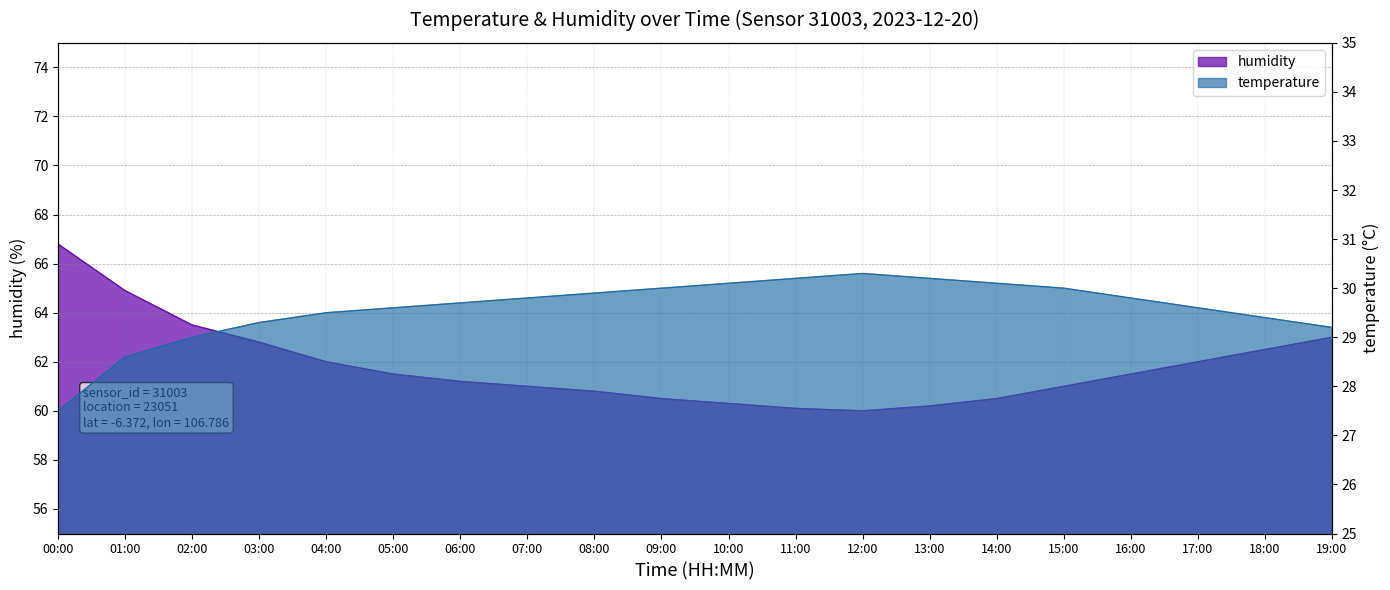

In humidity, how many points are lower than both neighbors (excluding endpoints)?

1